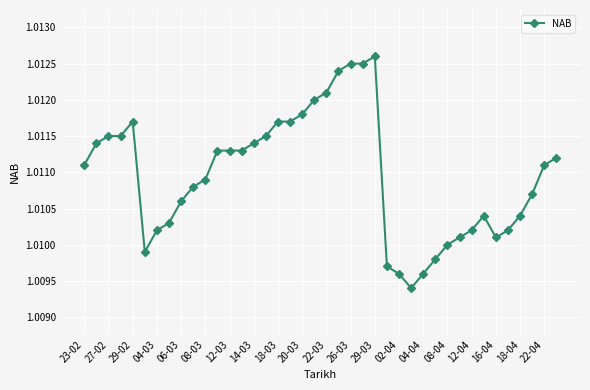

Does the chart have visible grid lines?

Yes